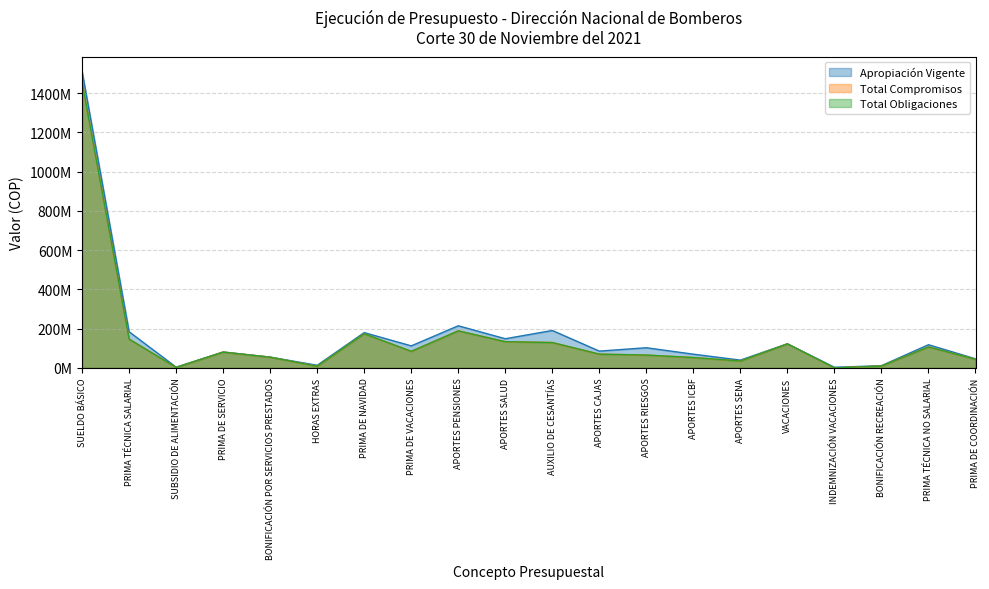

How many interior local valleys does the Total Obligaciones series have?

5